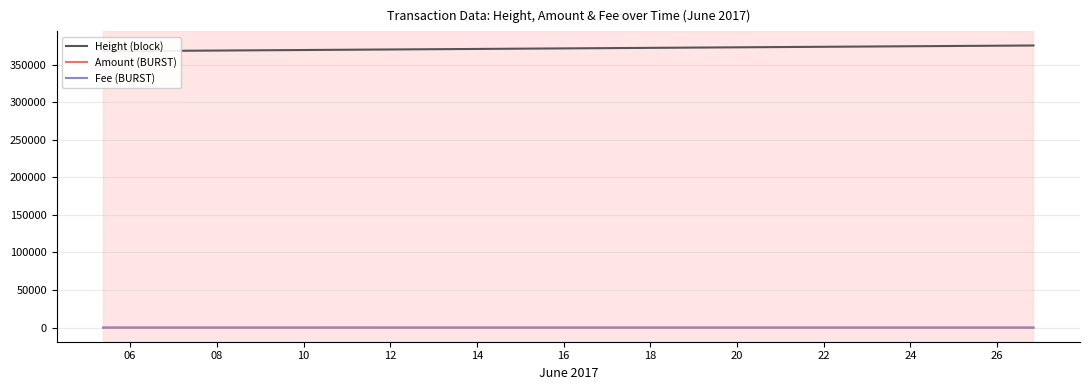

Does the chart display data point markers on the line(s)?

No